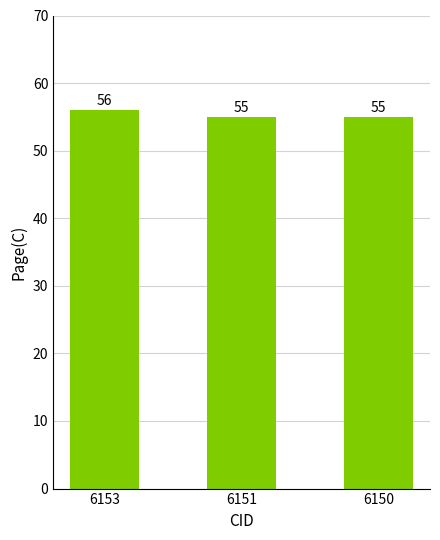

Reading left to right, what are all the values shown in this chart?

6153=56	6151=55	6150=55